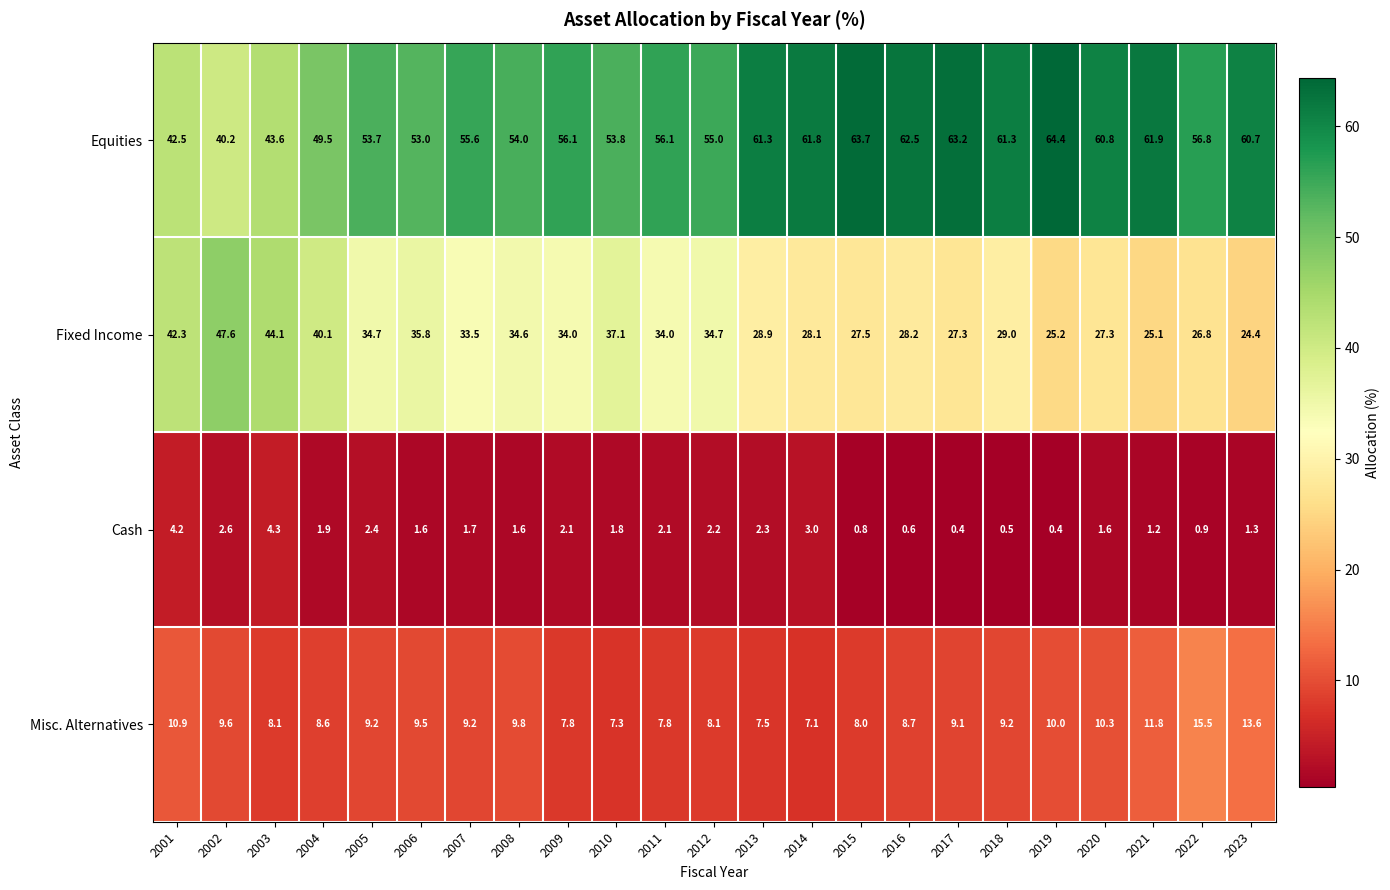

Which series has the largest range (max minus min)?

Equities